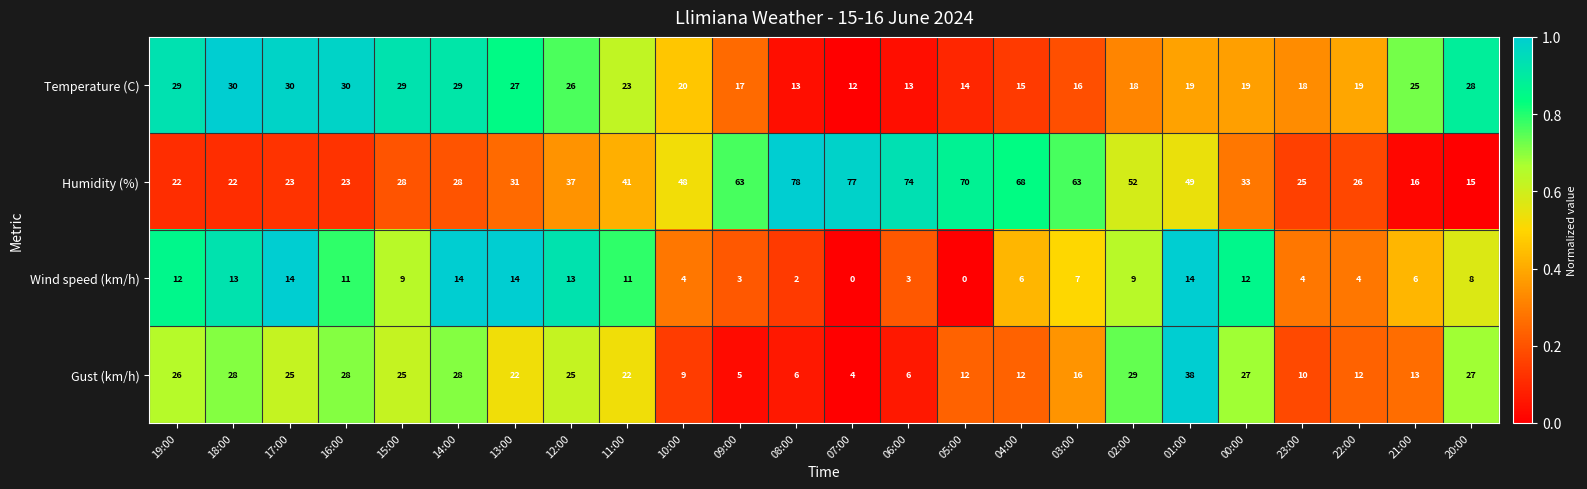

What is the lowest value of the Humidity (%) series?

15